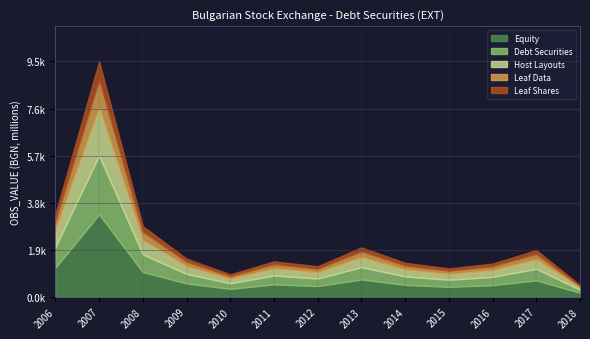

What is the sum of all values?

28999.4